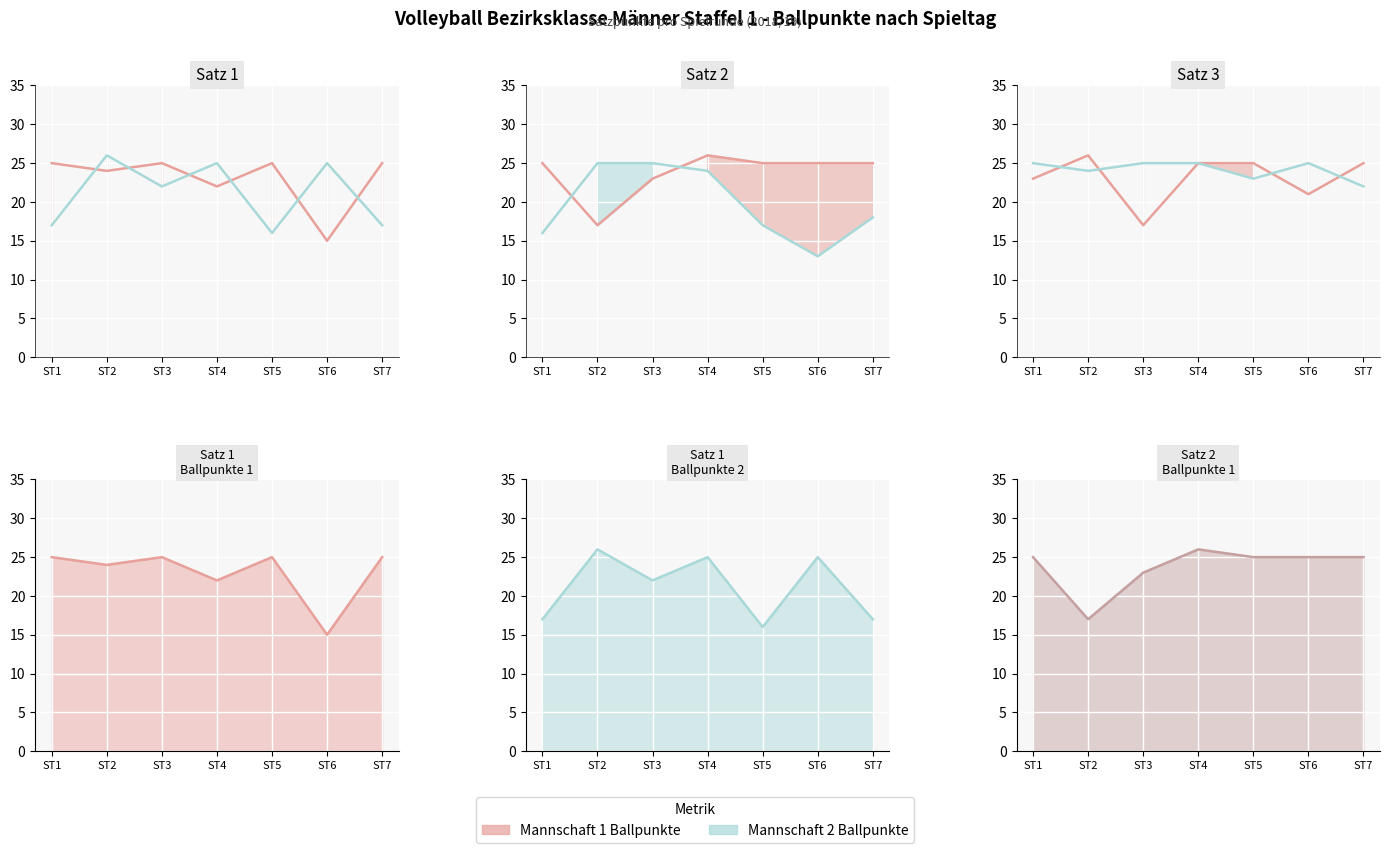

Is the value of Satz 1 - Ballpunkte 1 at ST4 greater than the value of Satz 1 - Ballpunkte 2 at ST5?

Yes